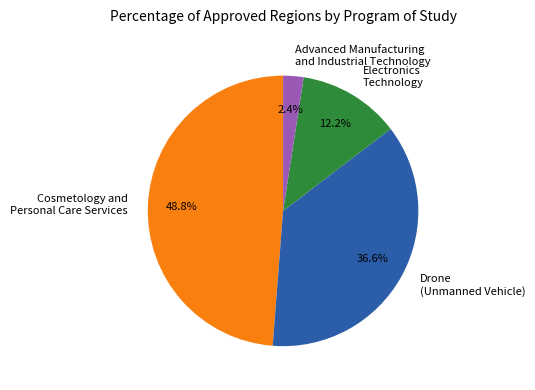

Which category has the biggest portion of the pie?

Cosmetology and Personal Care Services